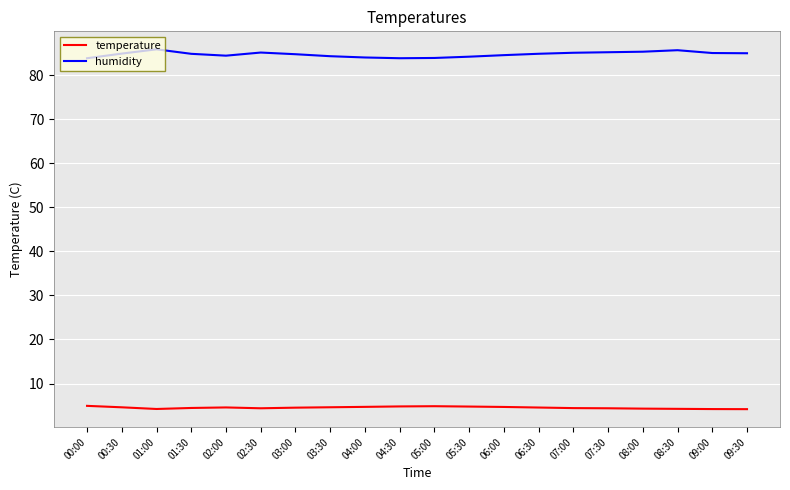

What is the minimum value for temperature?

4.2